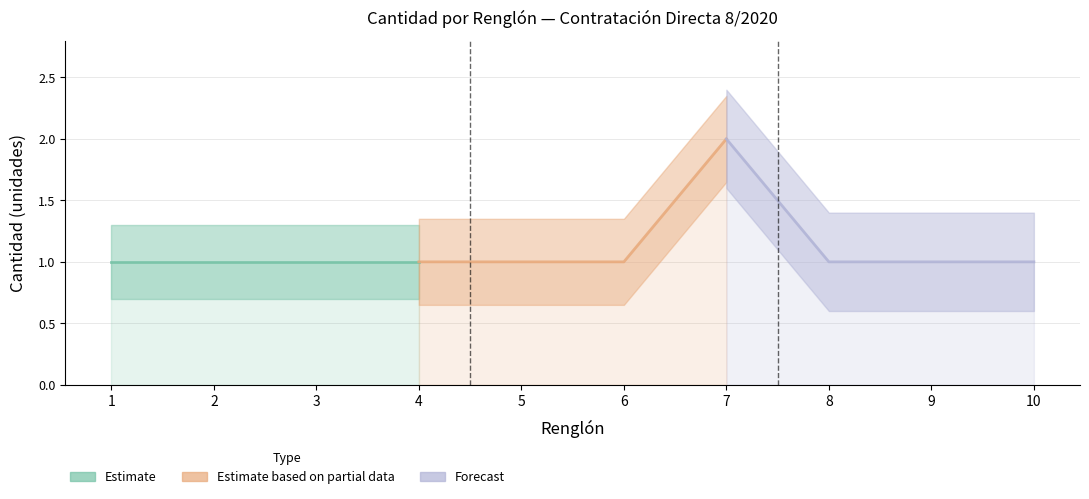

Where is the data nearest to the value 1?

1